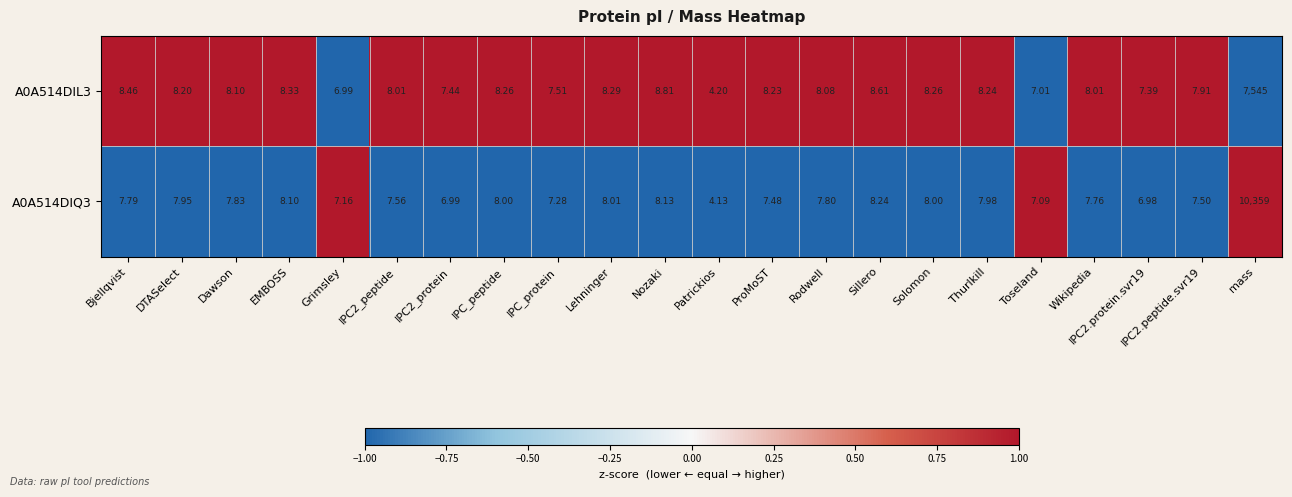

Between DTASelect and Toseland, which series saw the biggest shift?

A0A514DIL3